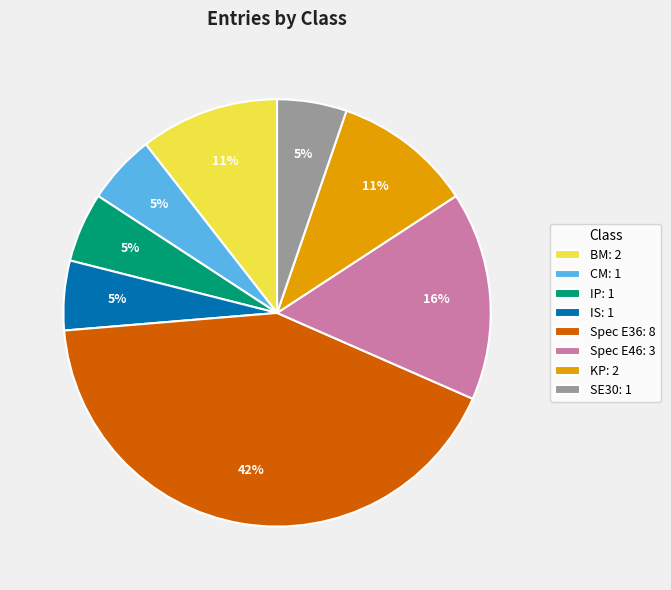

Is there any slice that represents more than half of the pie?

No